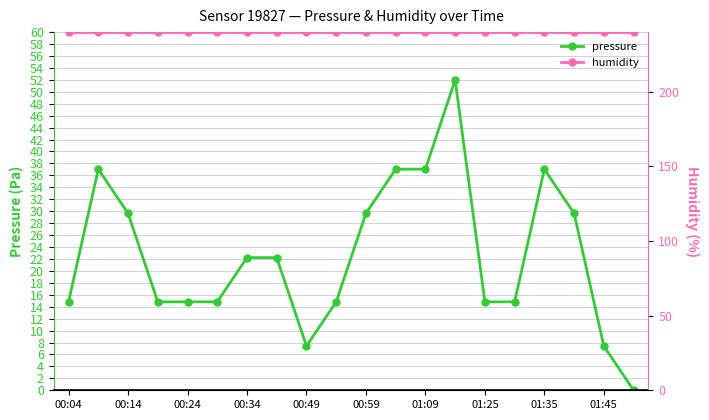

What are all the series names shown in the legend?

pressure, humidity